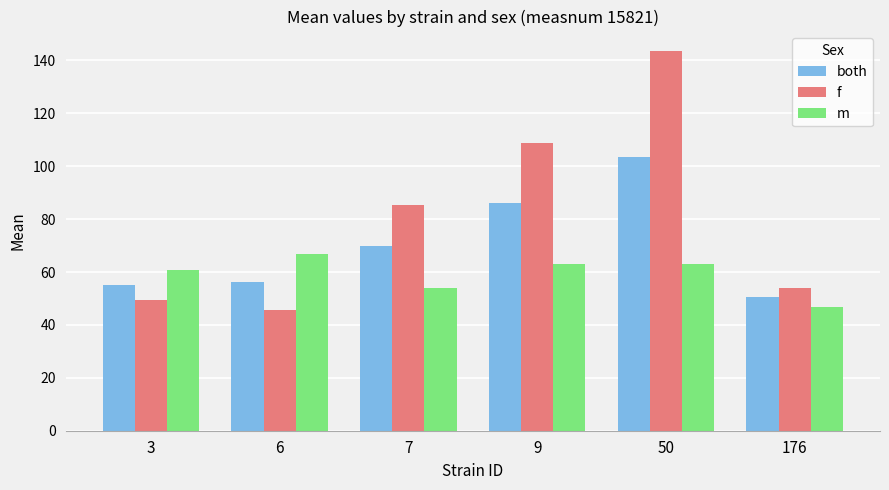

Which category has the highest value in the both series?

50